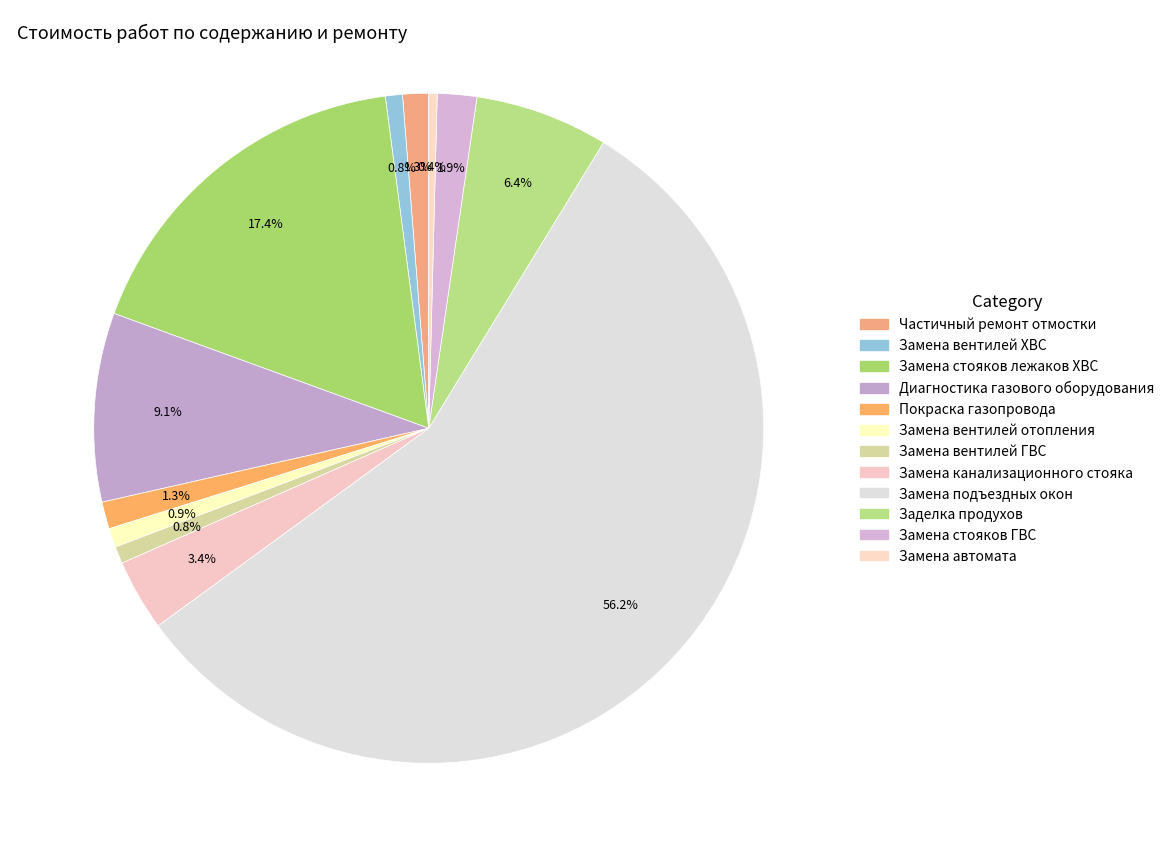

True or false: Замена вентилей ГВС accounts for 11% of the total.

False